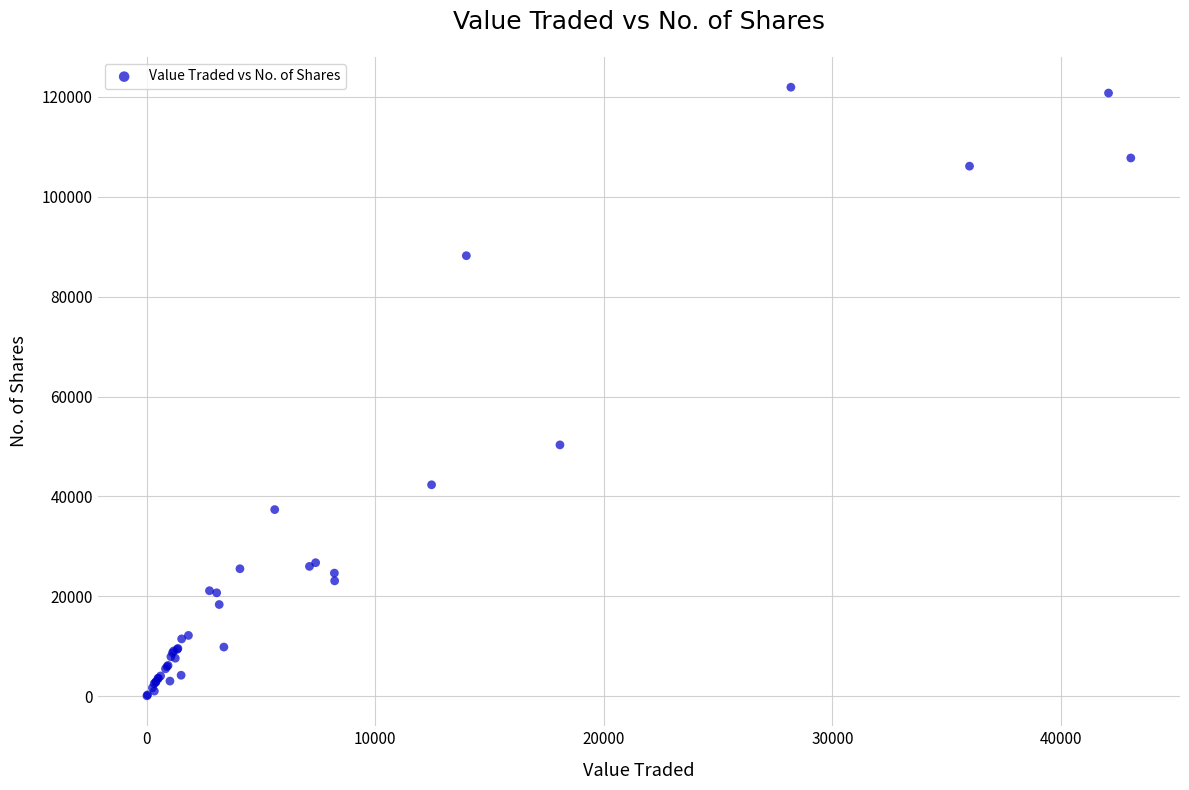

What Y value in the scatter plot is closest to 61002?

50314